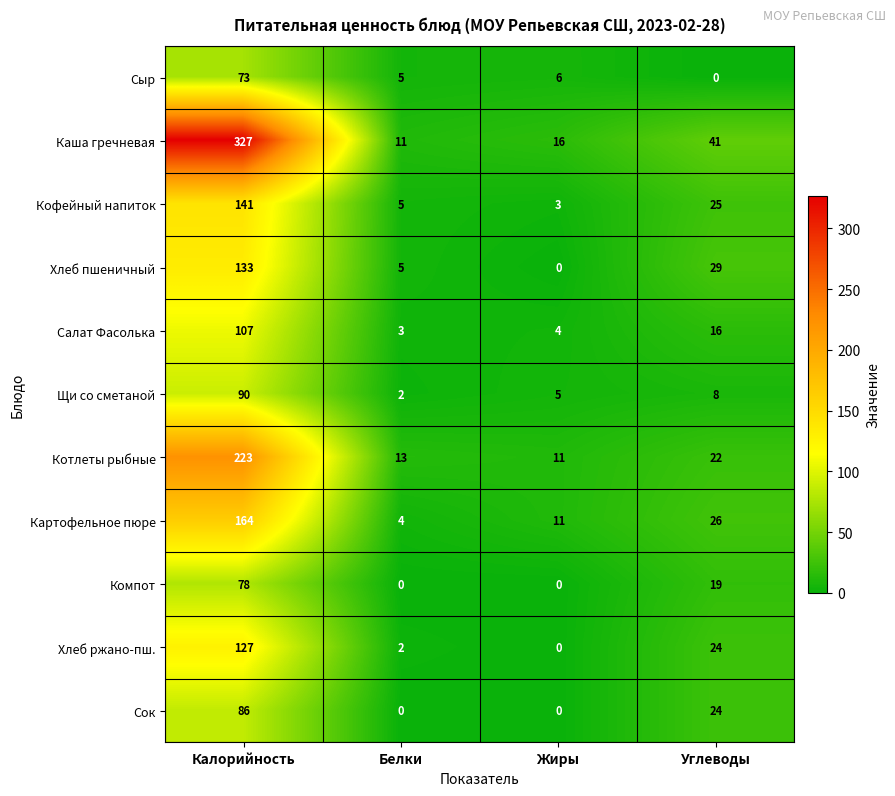

The value of Салат Фасолька at Углеводы is 16. True or false?

True